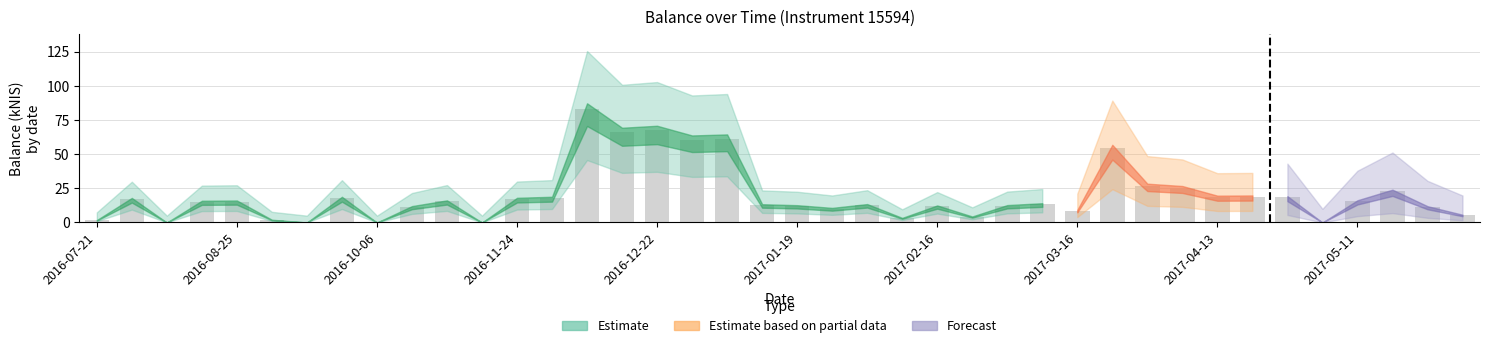

What is the maximum value shown in the chart?

83.1